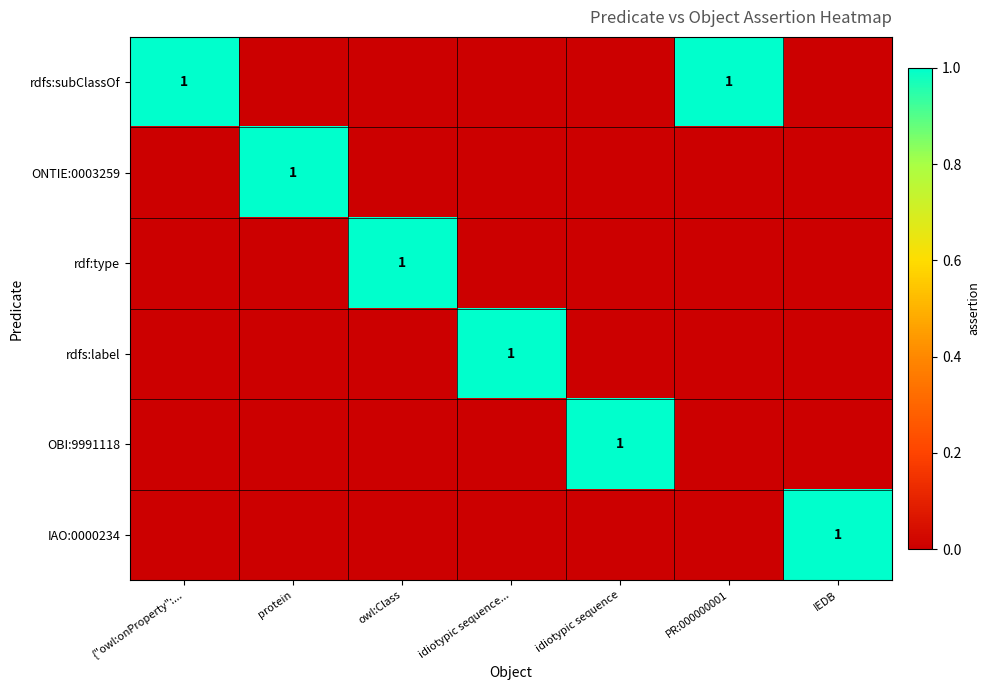

Is it true that rdfs:subClassOf equals 1 at PR:000000001?

True